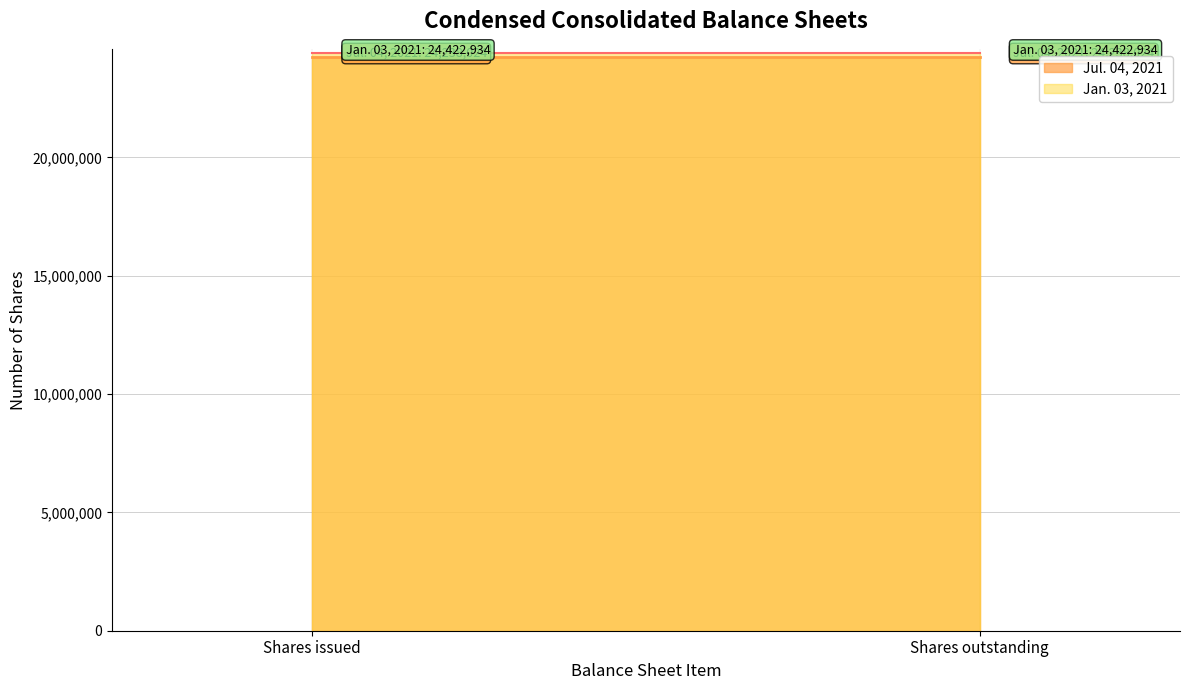

List the labels in order of Jan. 03, 2021 value, largest first.

Shares issued, Shares outstanding